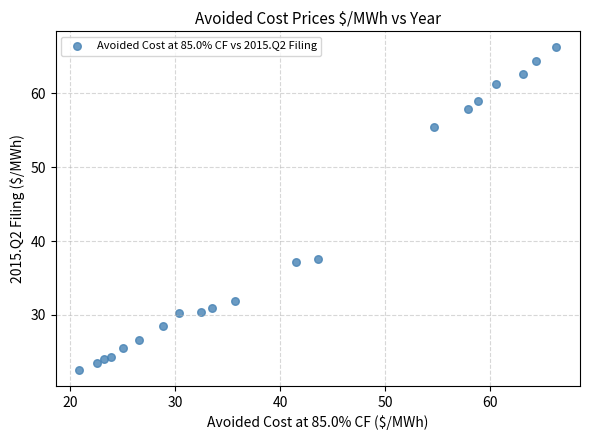

What is the range of X values (max minus min)?

45.4